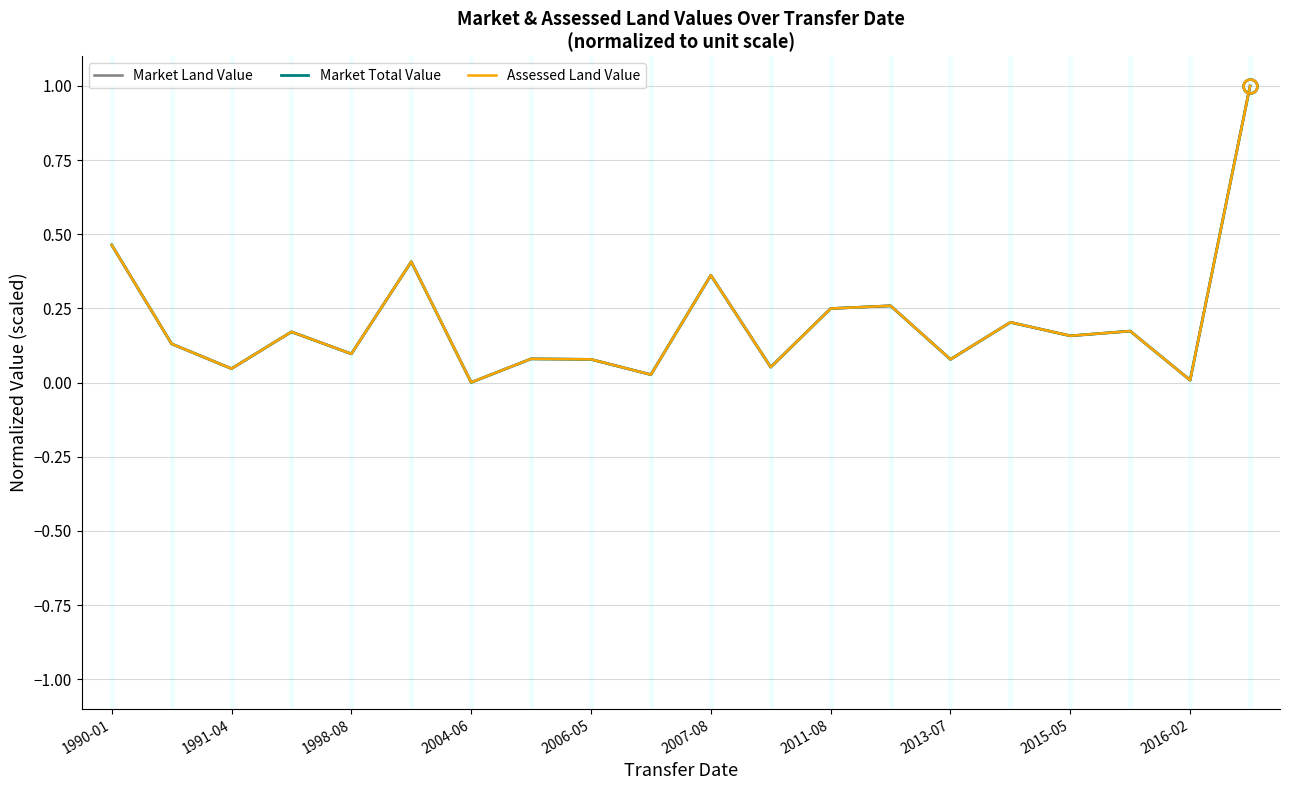

True or false: Market Total Value and Assessed Land Value cross at least once.

True